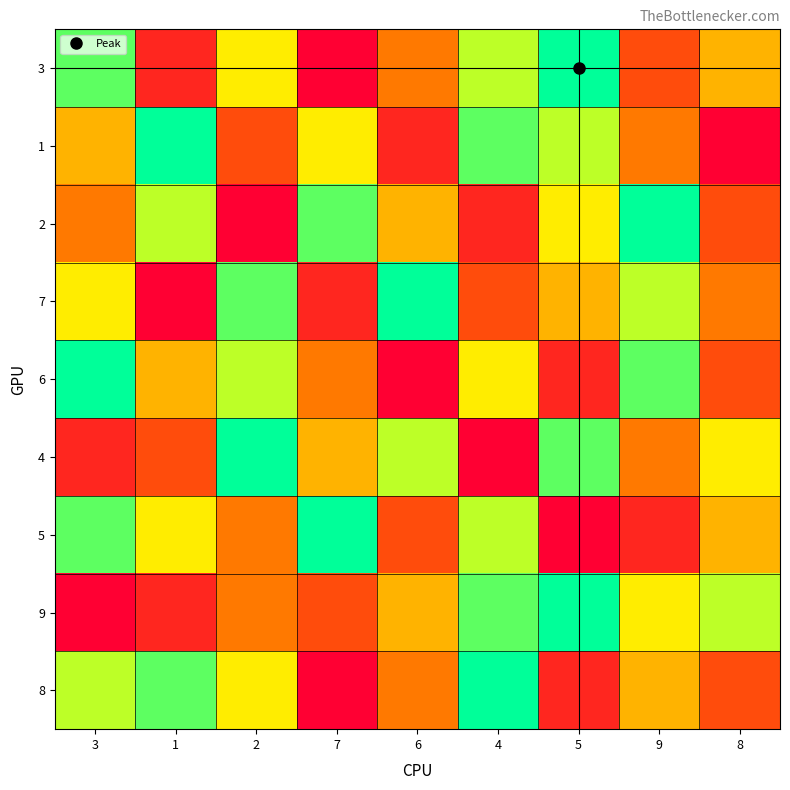

Reading right to left, transcribe all the data shown in this chart.

3: 8=0.5	9=0.2	5=1.0	4=0.8	6=0.4	7=0.0	2=0.6	1=0.1	3=0.9
1: 8=0.0	9=0.4	5=0.8	4=0.9	6=0.1	7=0.6	2=0.2	1=1.0	3=0.5
2: 8=0.2	9=1.0	5=0.6	4=0.1	6=0.5	7=0.9	2=0.0	1=0.8	3=0.4
7: 8=0.4	9=0.8	5=0.5	4=0.2	6=1.0	7=0.1	2=0.9	1=0.0	3=0.6
6: 8=0.2	9=0.9	5=0.1	4=0.6	6=0.0	7=0.4	2=0.8	1=0.5	3=1.0
4: 8=0.6	9=0.4	5=0.9	4=0.0	6=0.8	7=0.5	2=1.0	1=0.2	3=0.1
5: 8=0.5	9=0.1	5=0.0	4=0.8	6=0.2	7=1.0	2=0.4	1=0.6	3=0.9
9: 8=0.8	9=0.6	5=1.0	4=0.9	6=0.5	7=0.2	2=0.4	1=0.1	3=0.0
8: 8=0.2	9=0.5	5=0.1	4=1.0	6=0.4	7=0.0	2=0.6	1=0.9	3=0.8